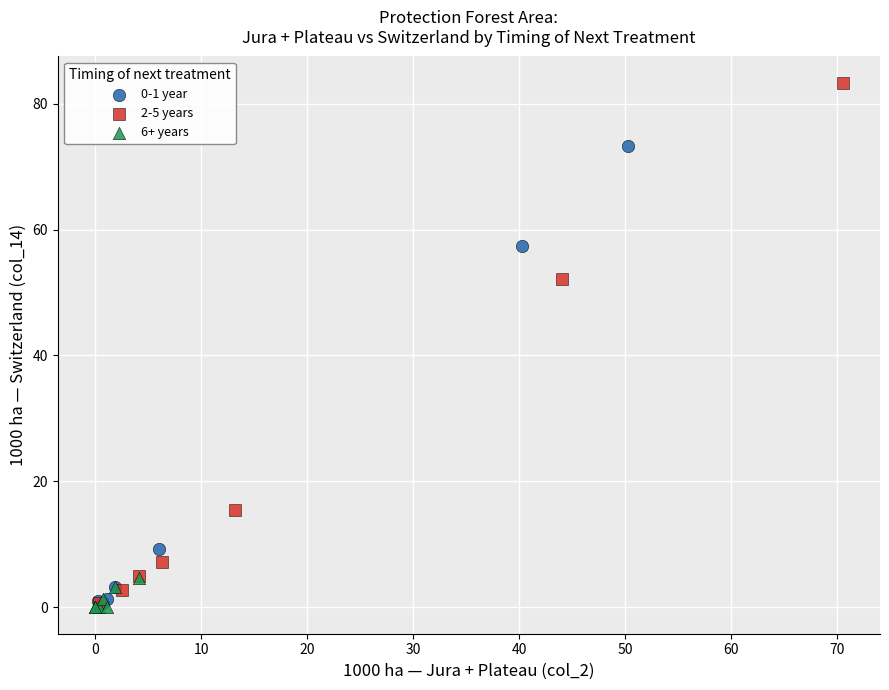

What are all the series names shown in the legend?

0-1 year, 2-5 years, 6+ years